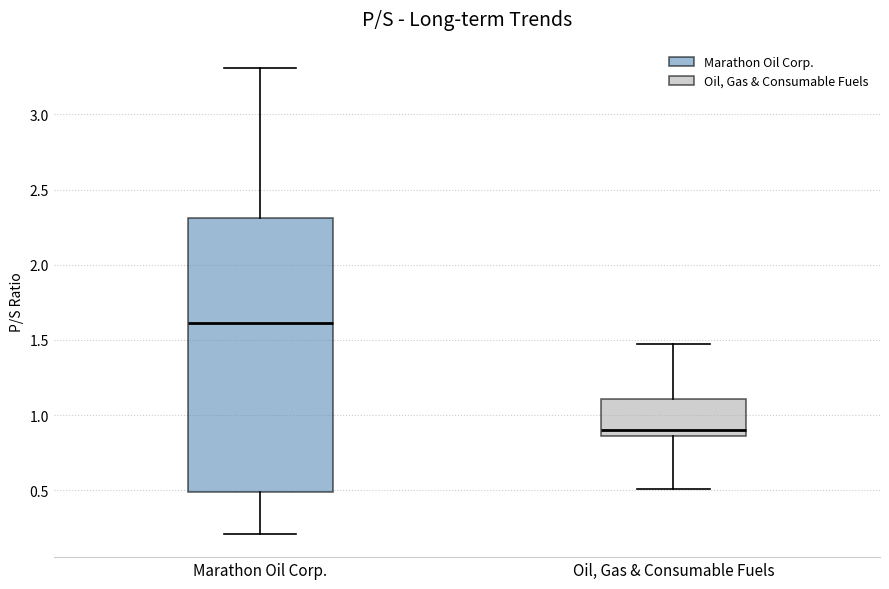

Reading left to right, read every box against the y-axis: the position of its median line, the range the box covers, and the ends of its whiskers. The values are not printed on the chart, so give them approximately, as read against the axis.

Marathon Oil Corp.: median 1.60, box 0.50 to 2.30, whiskers 0.20 to 3.30
Oil, Gas & Consumable Fuels: median 0.90, box 0.85 to 1.10, whiskers 0.50 to 1.45